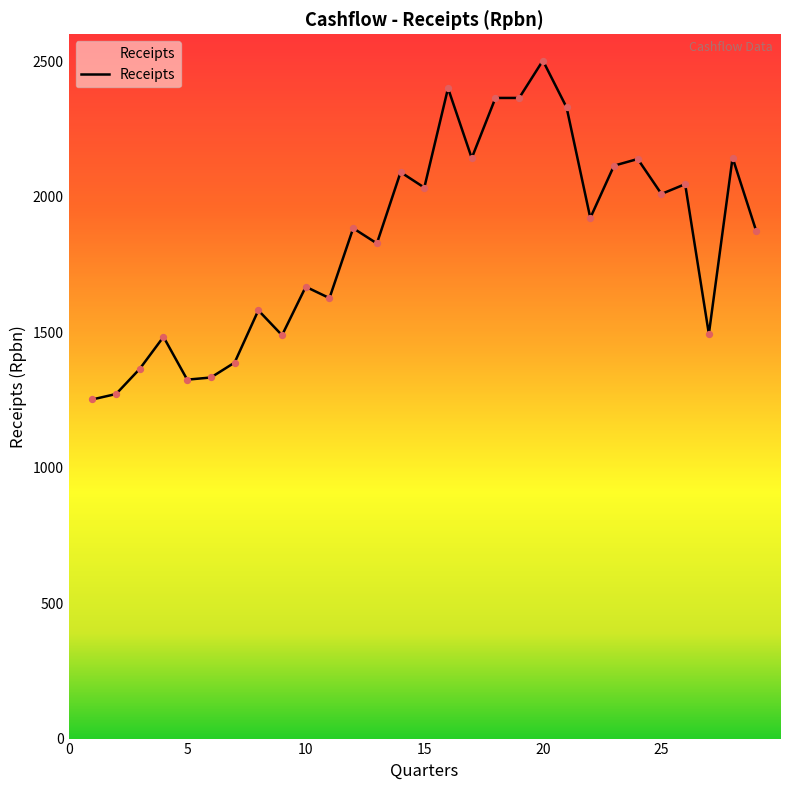

What is the difference between the maximum and minimum values?

1251.0